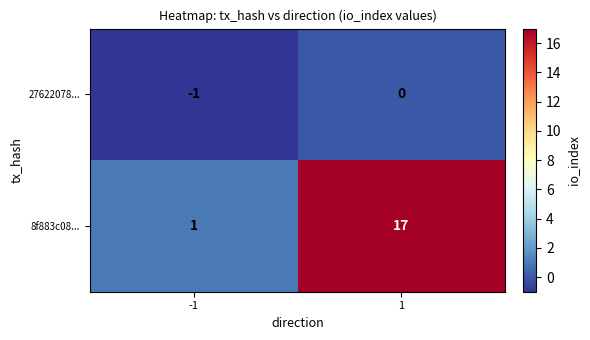

Count the number of data series in this chart.

2